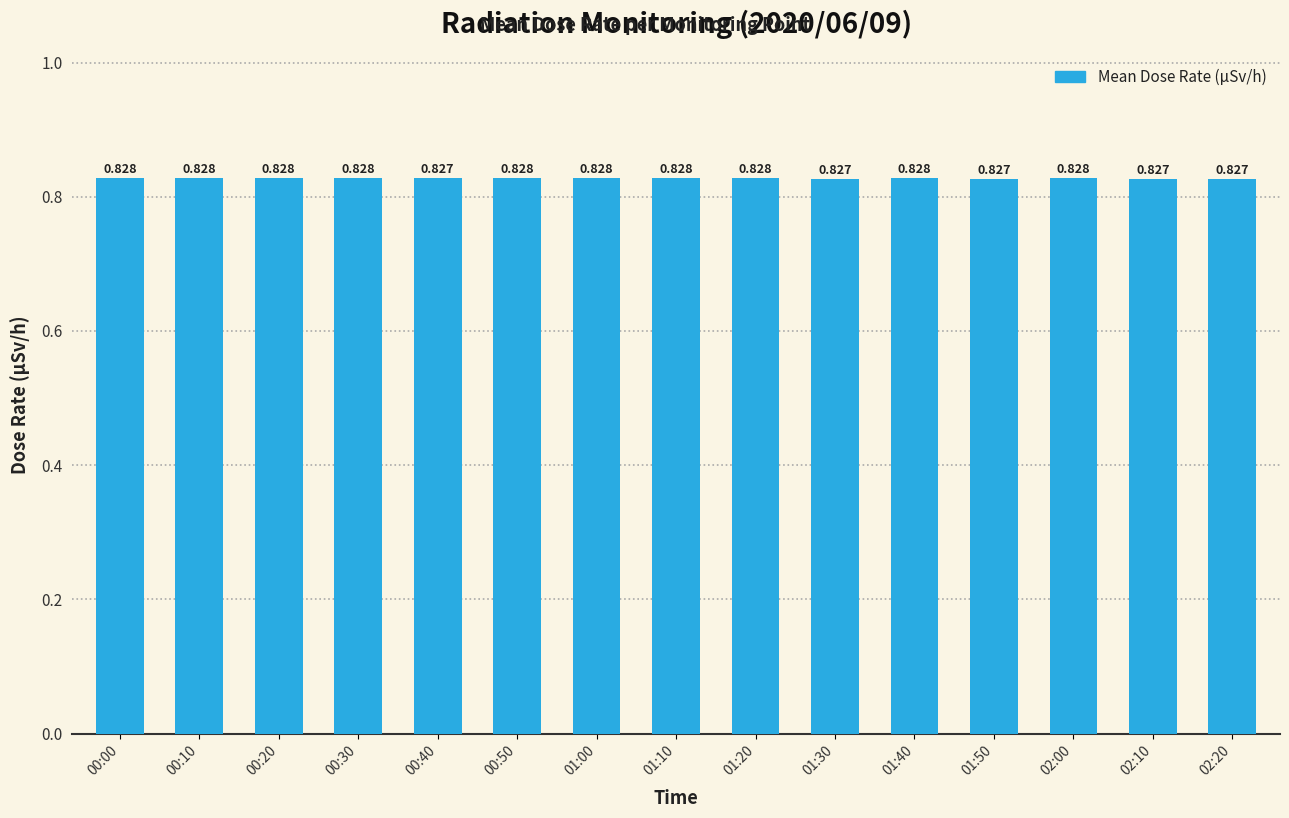

The chart shows a value of 0.8 at 00:30. True or false?

True